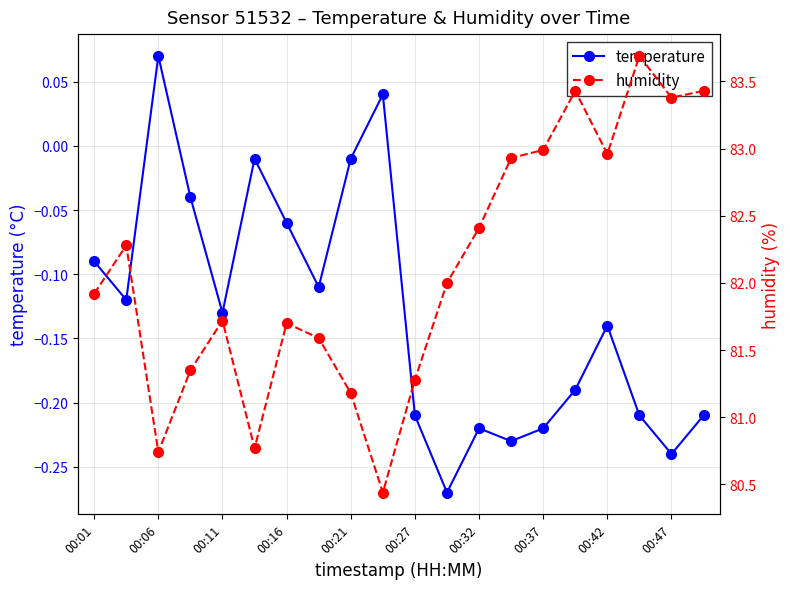

How many data points in temperature are above 0?

2